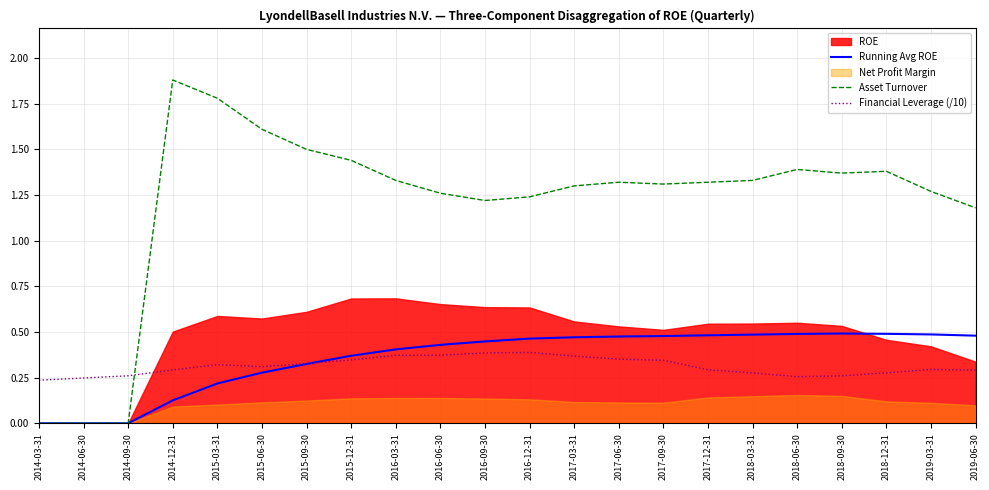

Where is the first local minimum for Financial Leverage (/10)?

2015-06-30